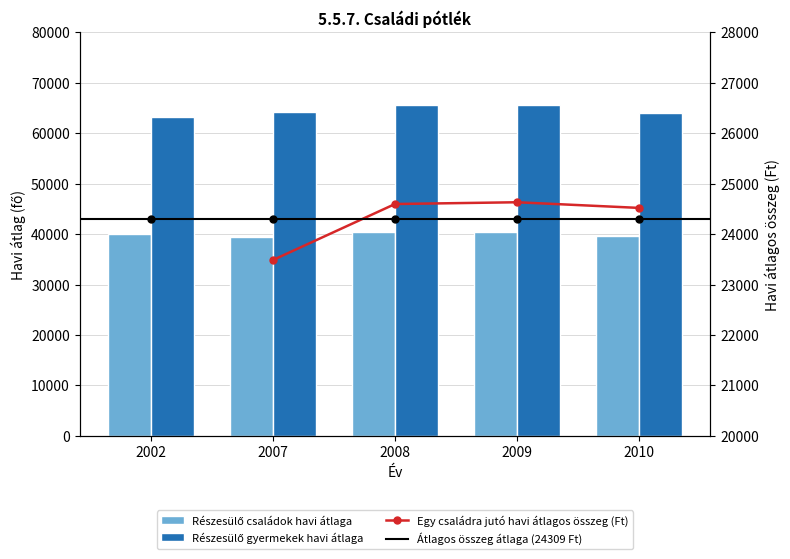

True or false: Ellátásban részesülő családok havi átlaga has a value of 40434 at 2009.

True